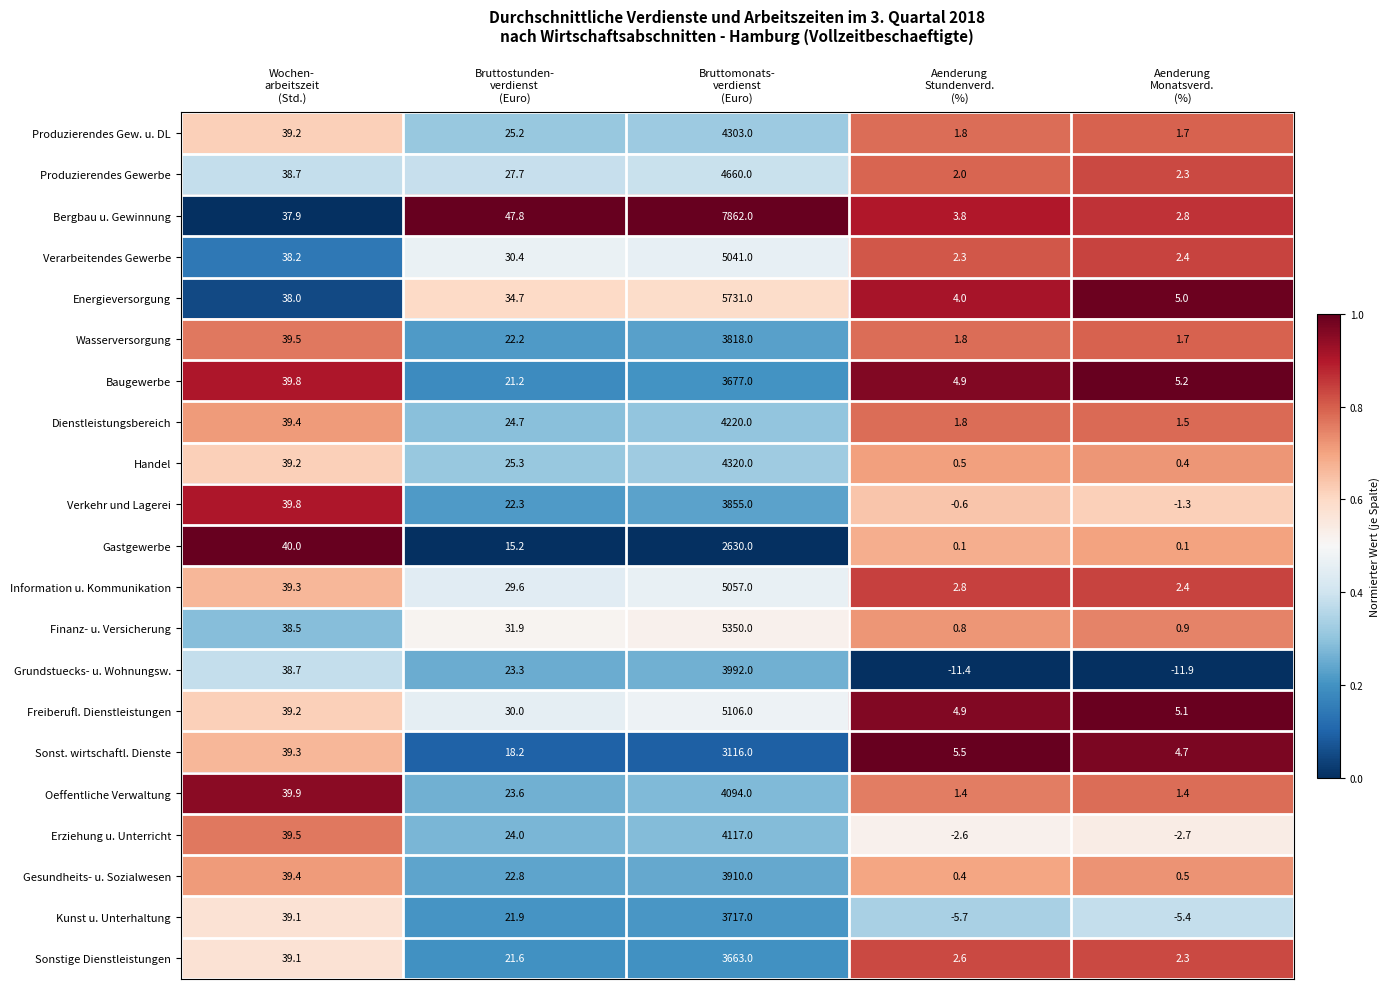

What is the difference between the maximum and minimum values in the Finanz- u. Versicherung series?

5349.2